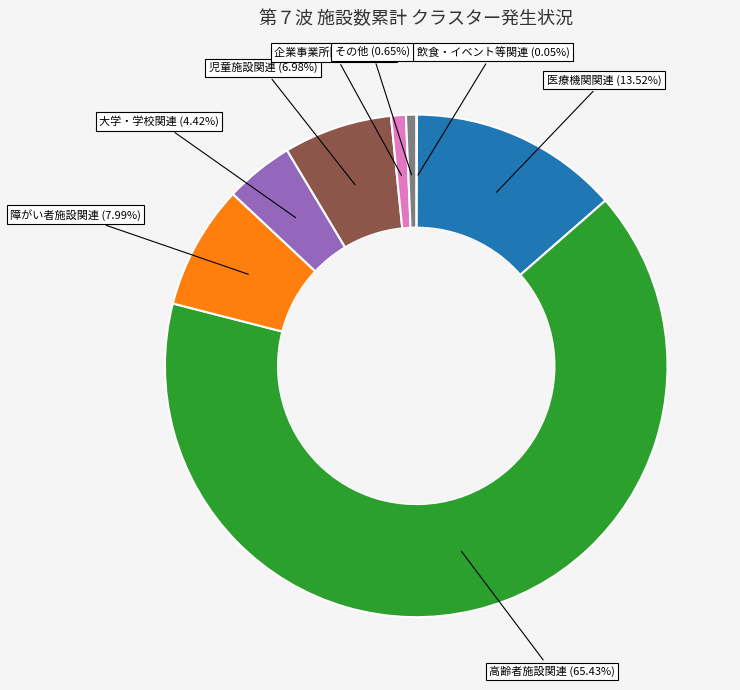

Does any single category account for the majority?

Yes